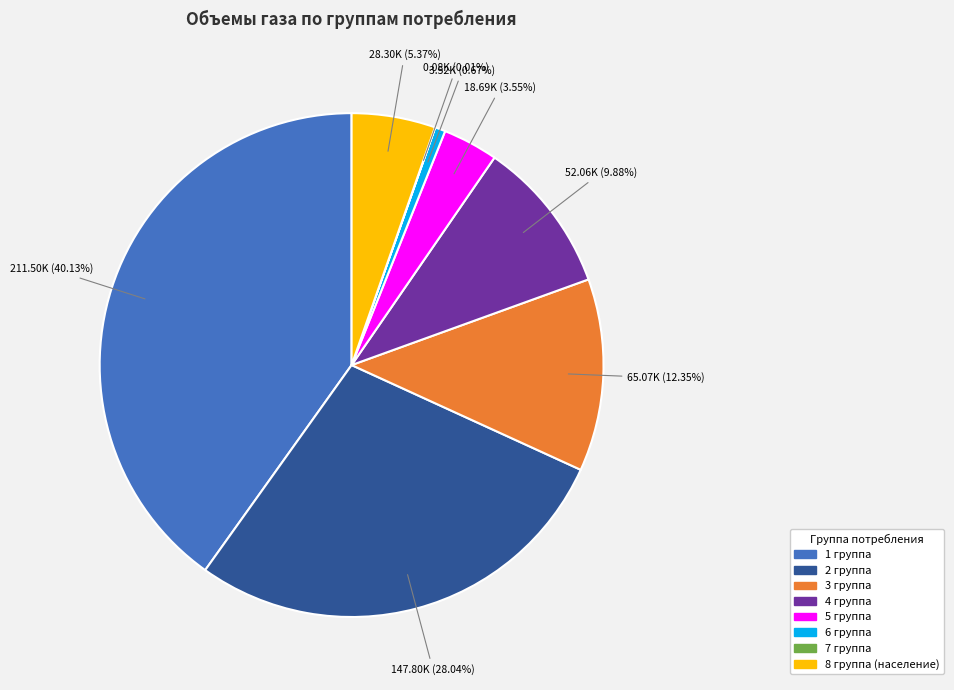

What is the ratio of the value at 4 группа to the value at 3 группа?

0.8